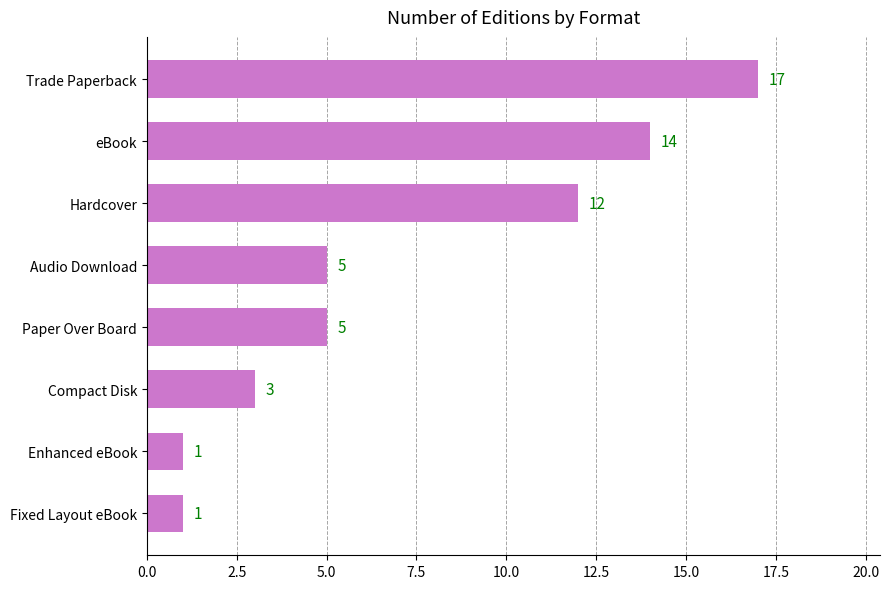

The chart shows a value of 12 at Hardcover. True or false?

True